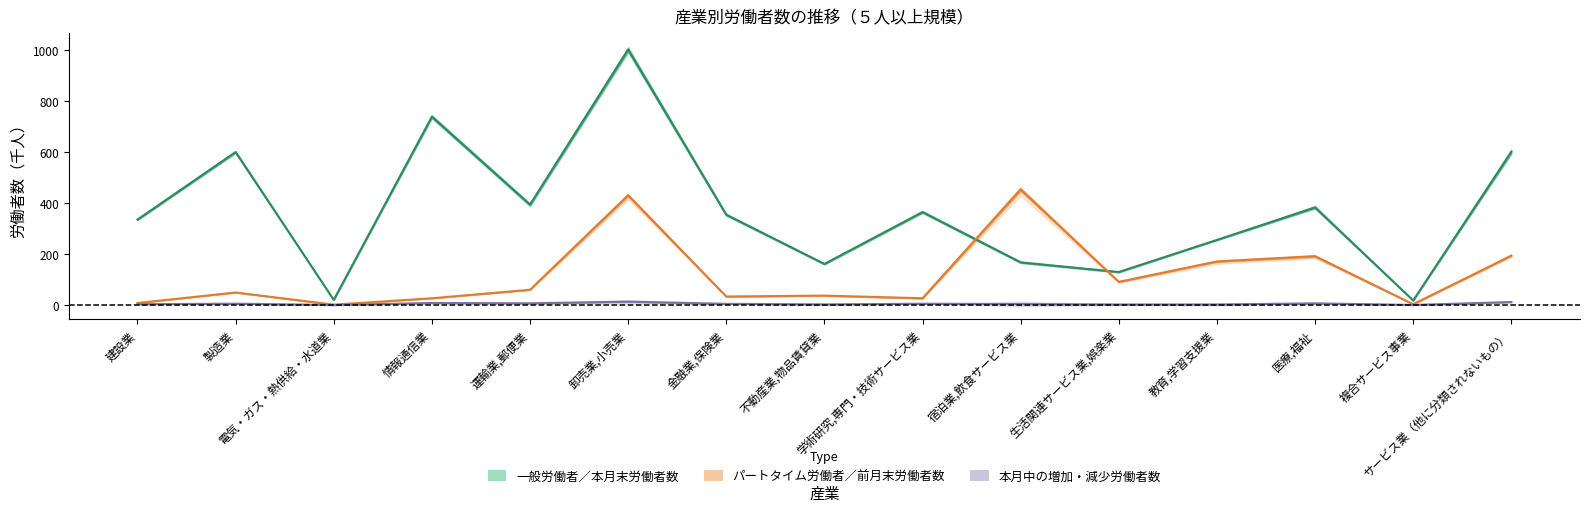

Between 運輸業,郵便業 and 教育,学習支援業, which series saw the biggest shift?

一般労働者／本月末労働者数